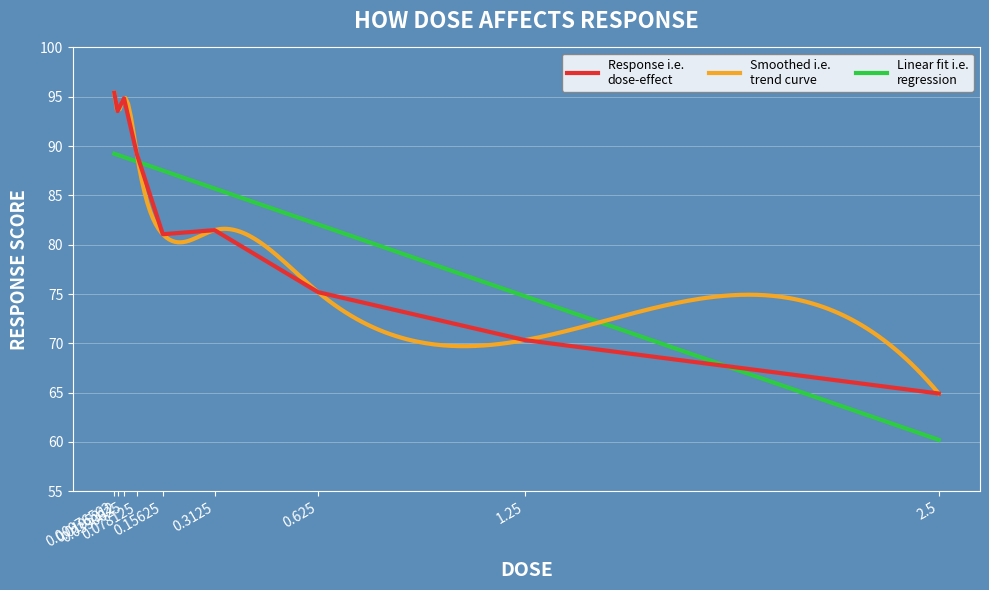

At which label does the data first exceed 81?

0.00976562